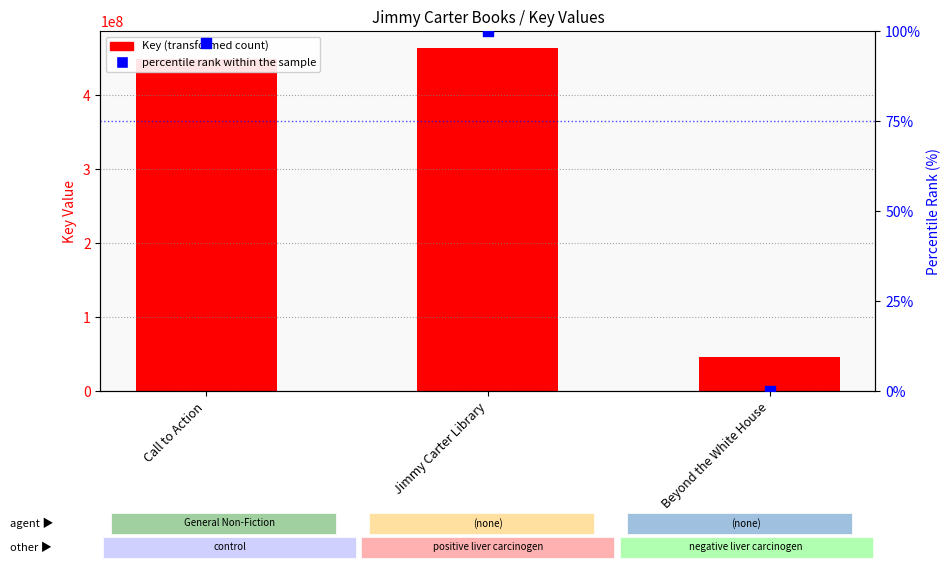

At how many categories does at least one series exceed 459414075?

1